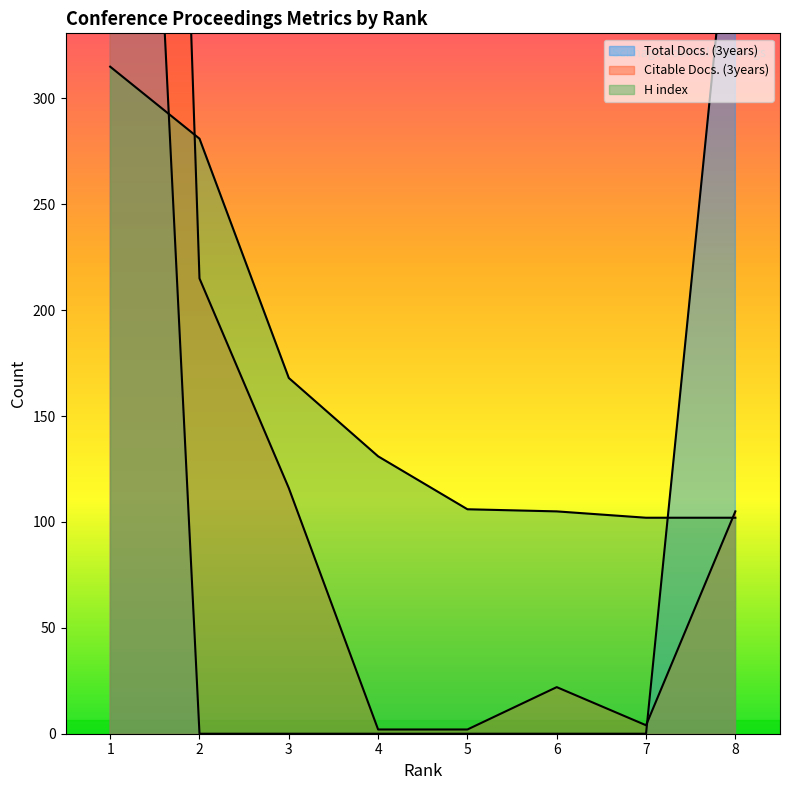

Reading left to right, transcribe all the data shown in this chart.

Total Docs. (3years): 851	0	0	0	0	0	0	420
Citable Docs. (3years): 1462	215	116	2	2	22	4	105
H index: 315	281	168	131	106	105	102	102